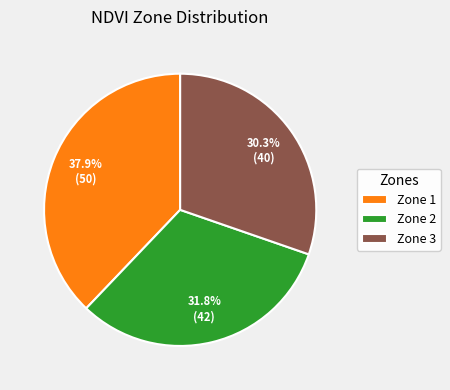

Which category has the smallest portion of the pie?

Zone 3